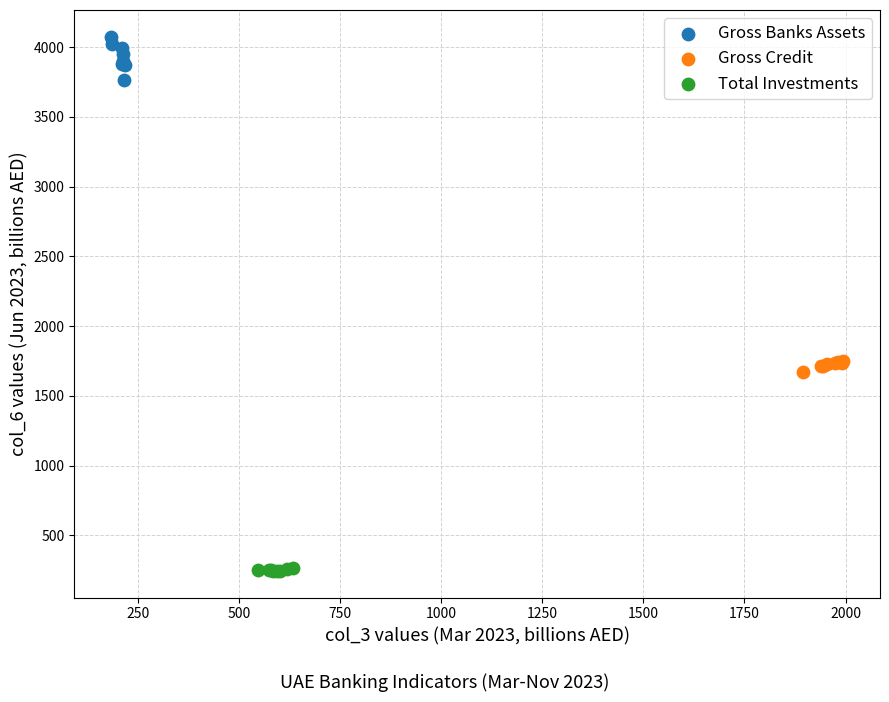

Which series reaches the maximum Y coordinate?

Gross Banks Assets